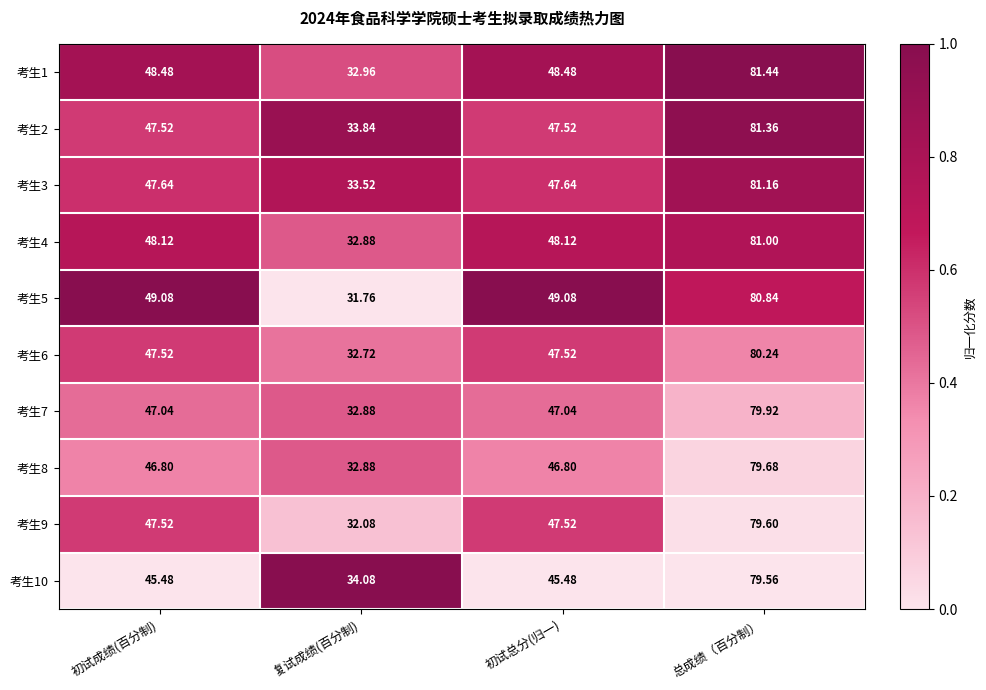

At which category is the sum across all series the highest?

总成绩（百分制）